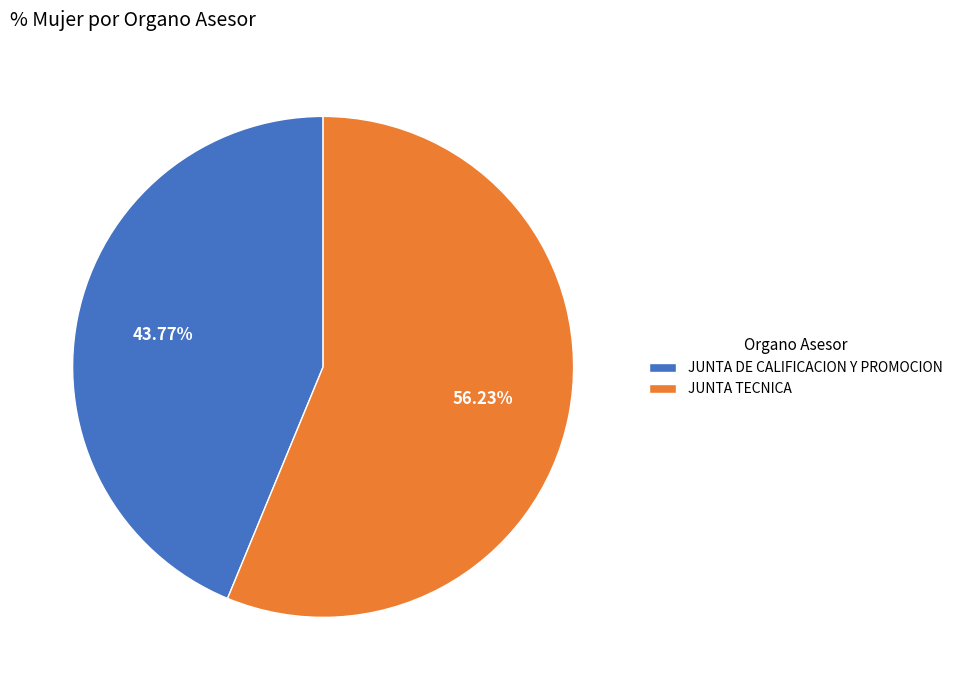

The JUNTA DE CALIFICACION Y PROMOCION slice represents 44% of the pie. True or false?

True